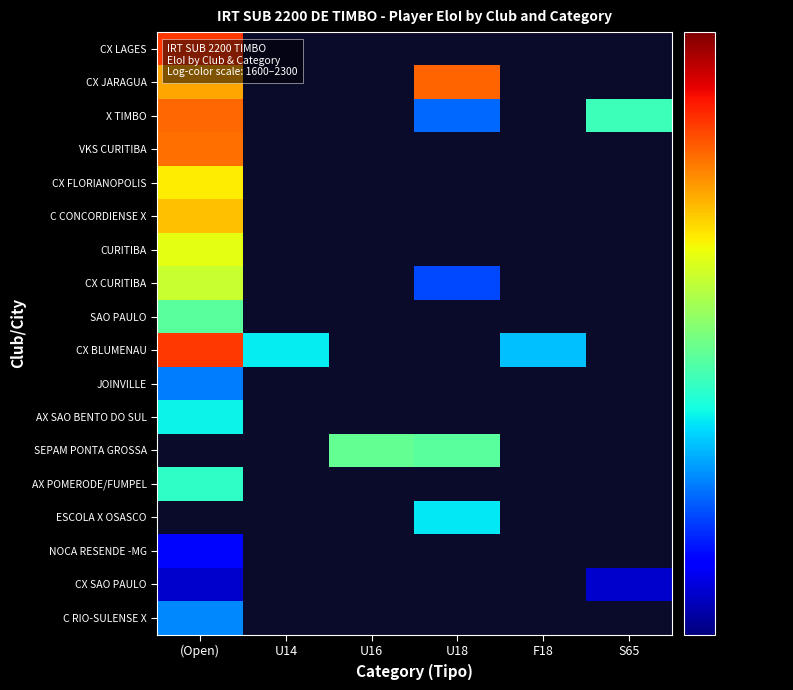

At which label does SEPAM PONTA GROSSA reach its minimum?

(Open)